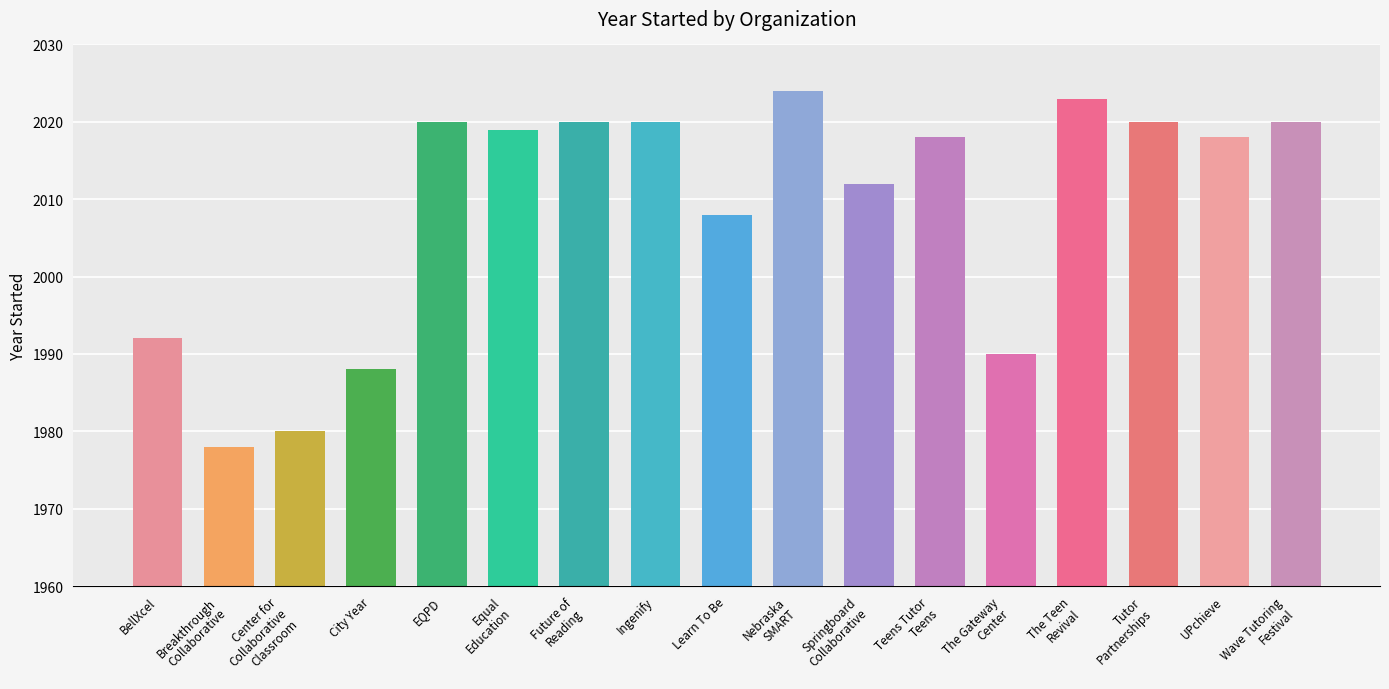

Between Springboard
Collaborative and The Teen
Revival, which is larger?

The Teen
Revival